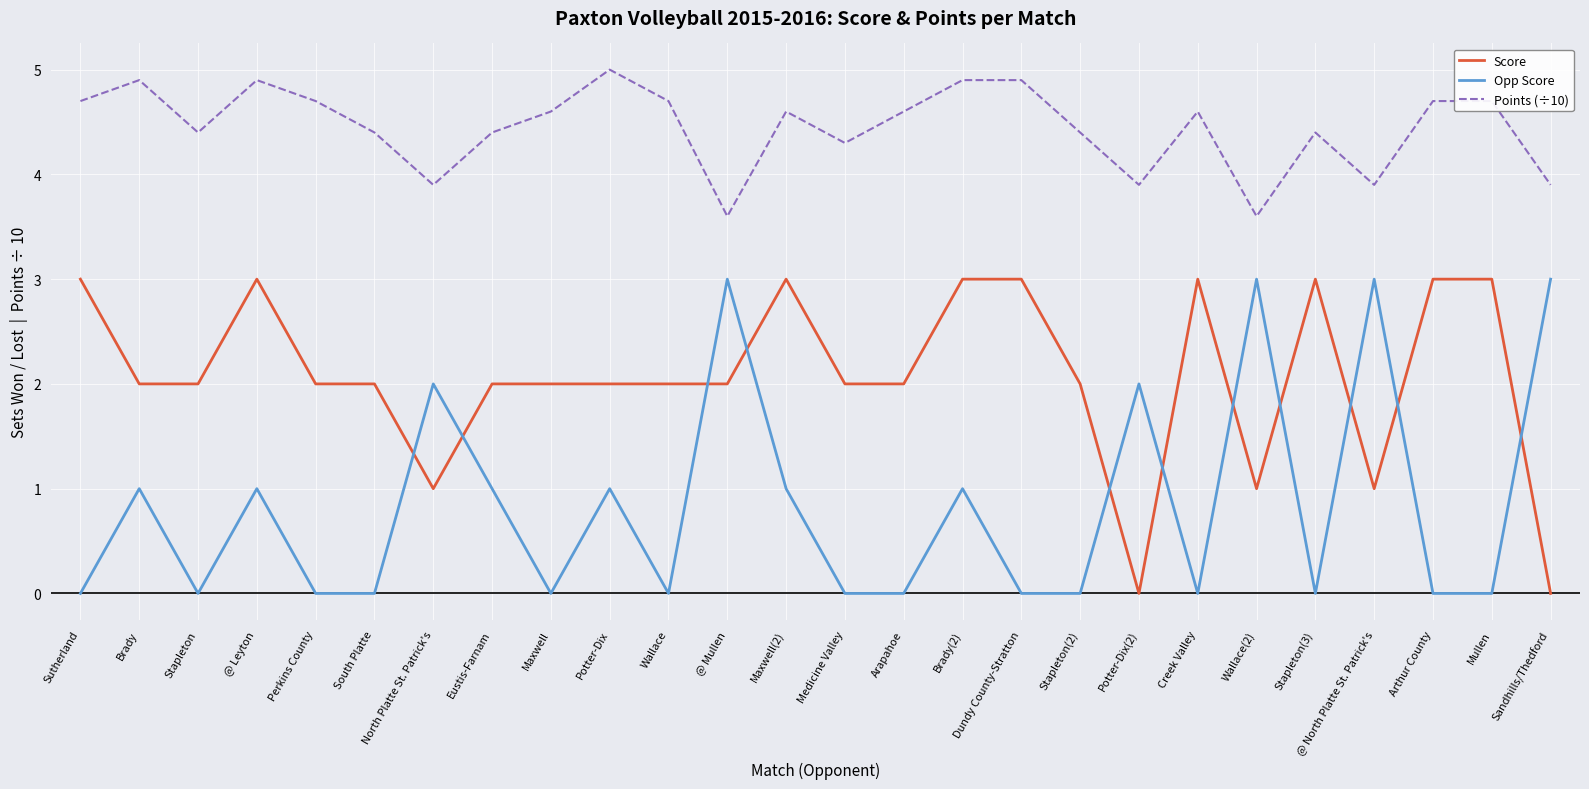

Which series has the largest total across all categories?

Points (÷10)